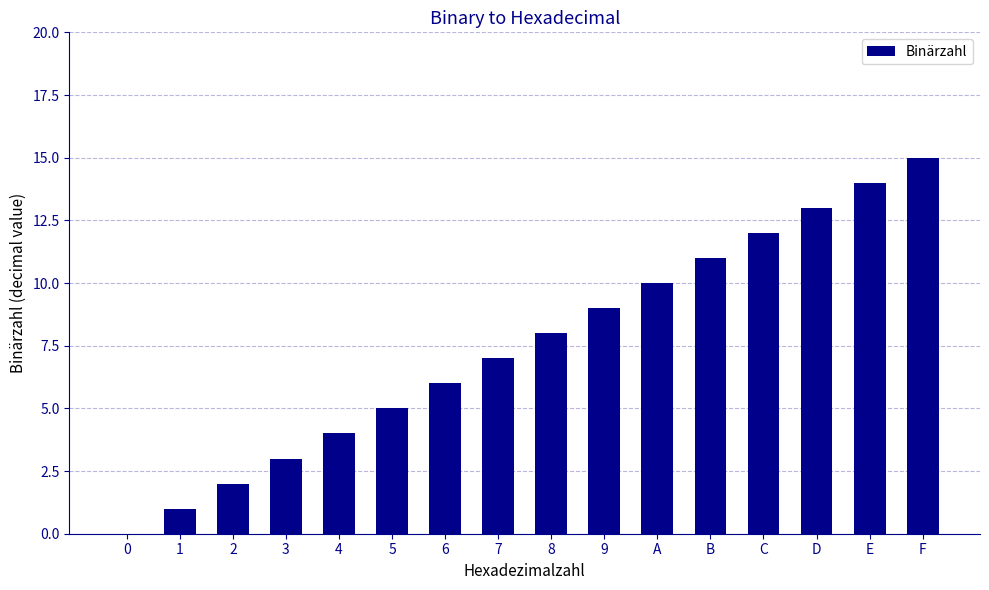

How many values are above zero?

15